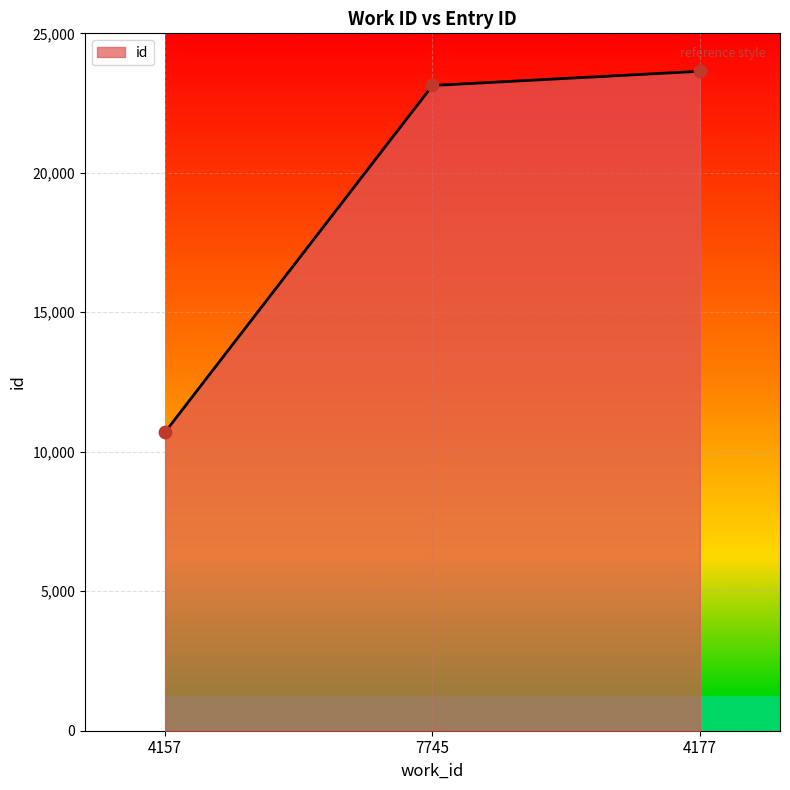

What is the change in value from 4157 to 7745?

+12423